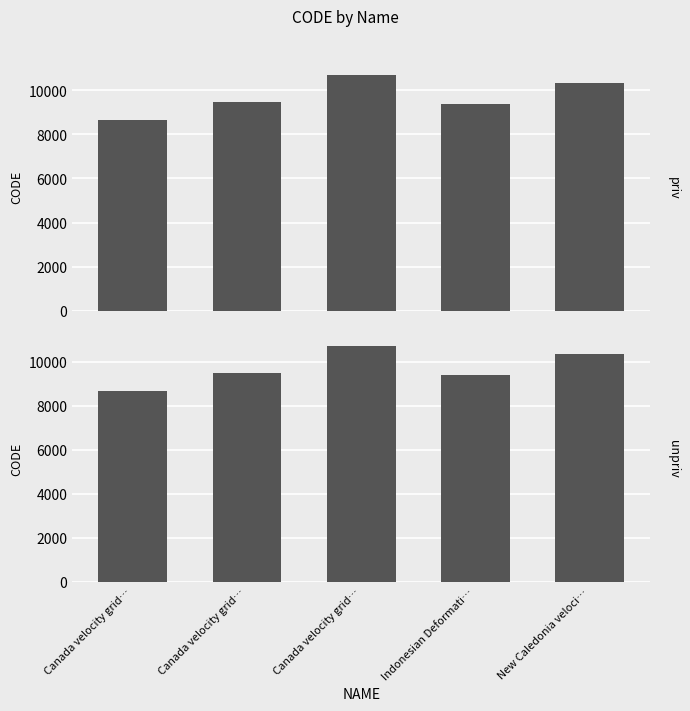

Approximately how many times larger is the value at Canada velocity grid… compared to Indonesian Deformati…?

1.1